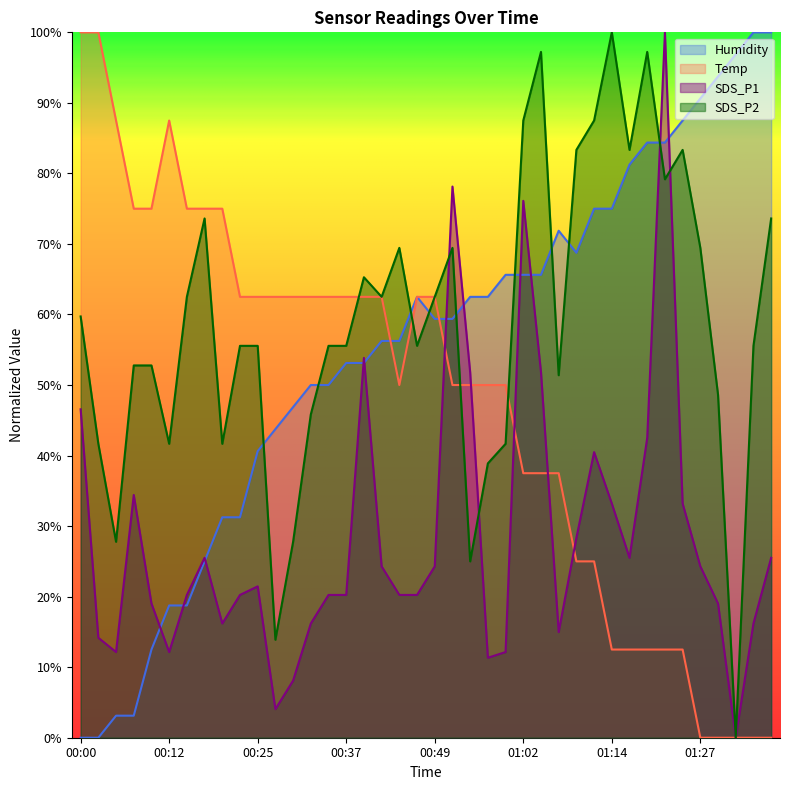

Which series has the largest range (max minus min)?

SDS_P1